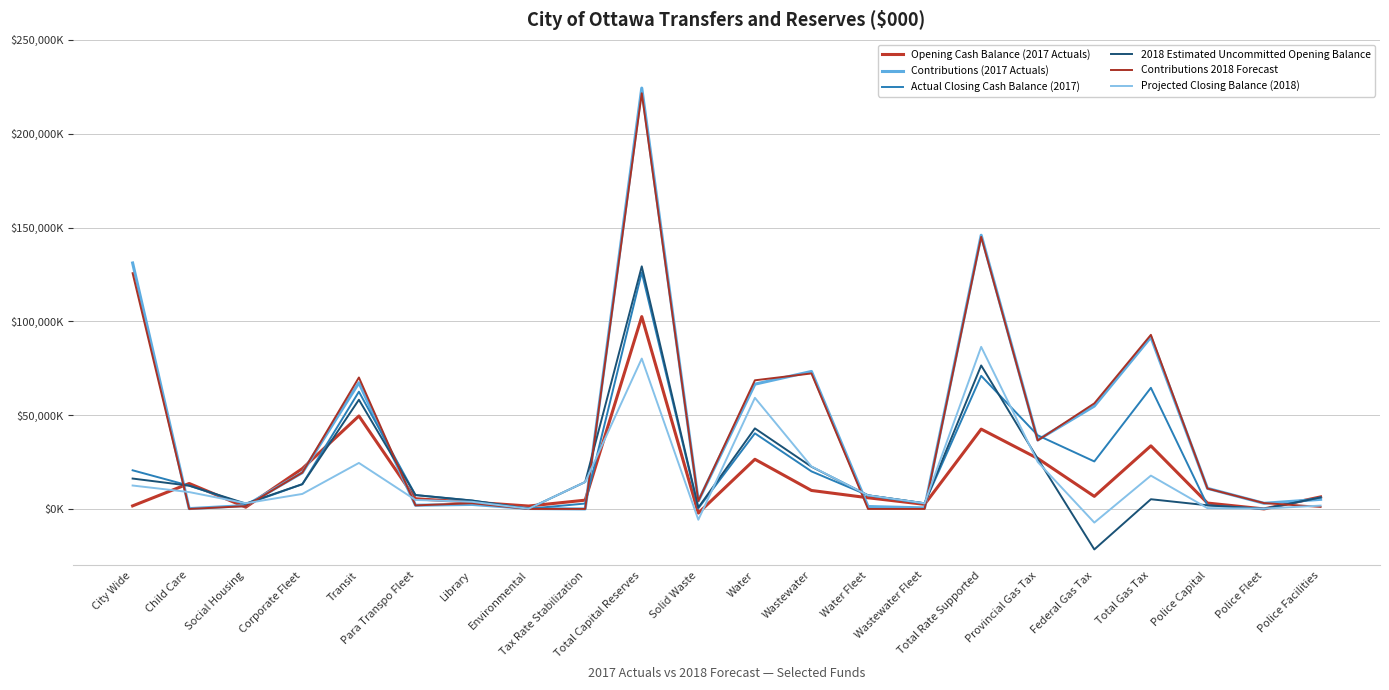

True or false: Projected Closing Balance (2018) and Contributions 2018 Forecast cross at least once.

True